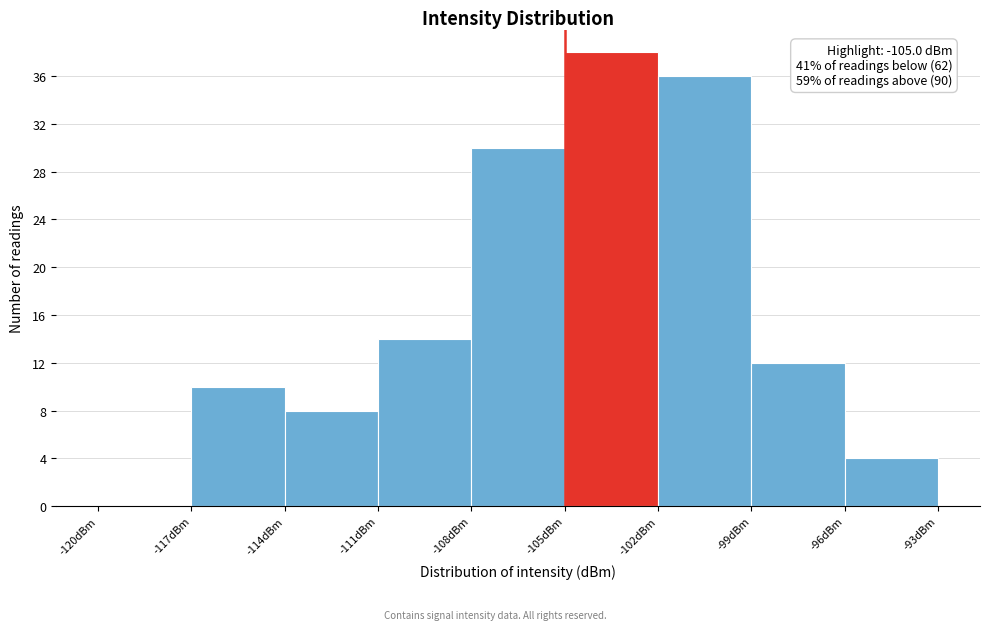

Over which range of the x-axis is the bar tallest?

-105 to -102